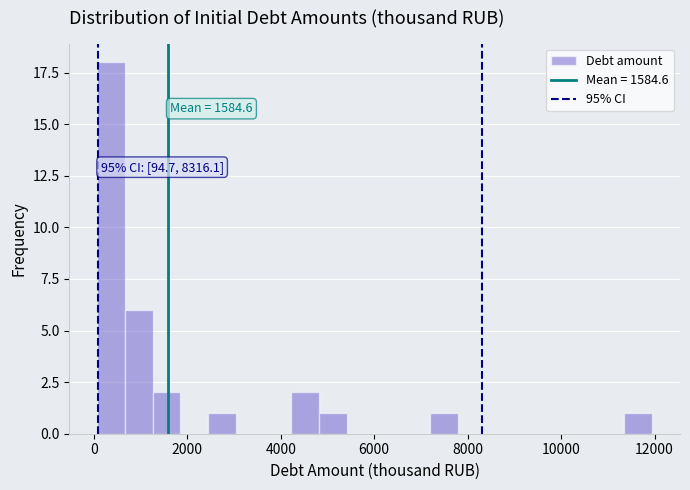

Read against the x-axis, roughly where is the centre of the tallest bar?

400